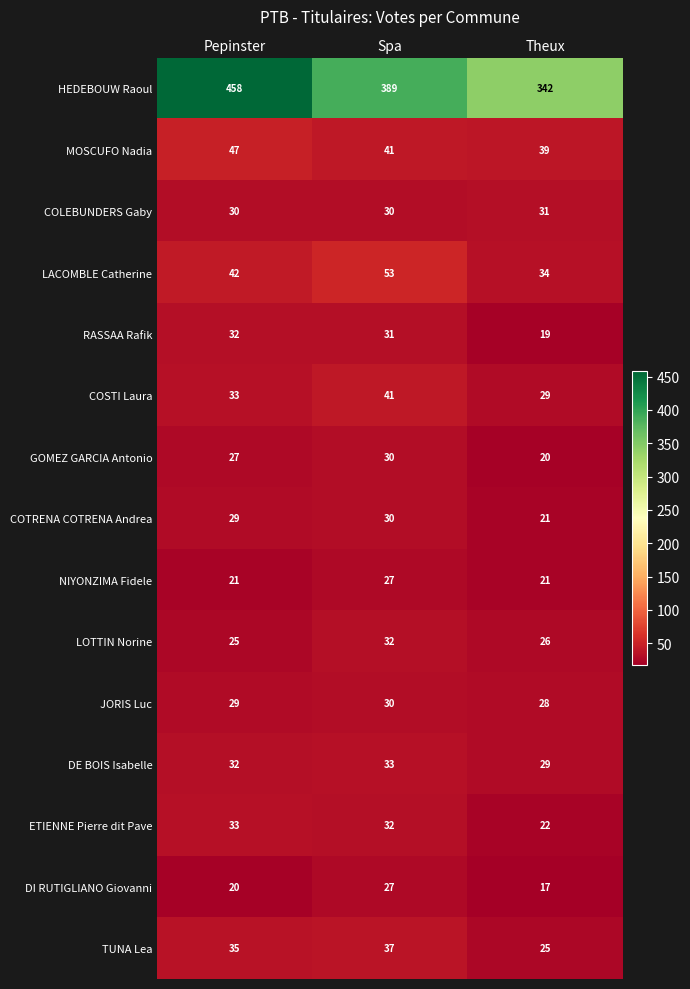

List the labels in order of COTRENA COTRENA Andrea value, smallest first.

Theux, Pepinster, Spa